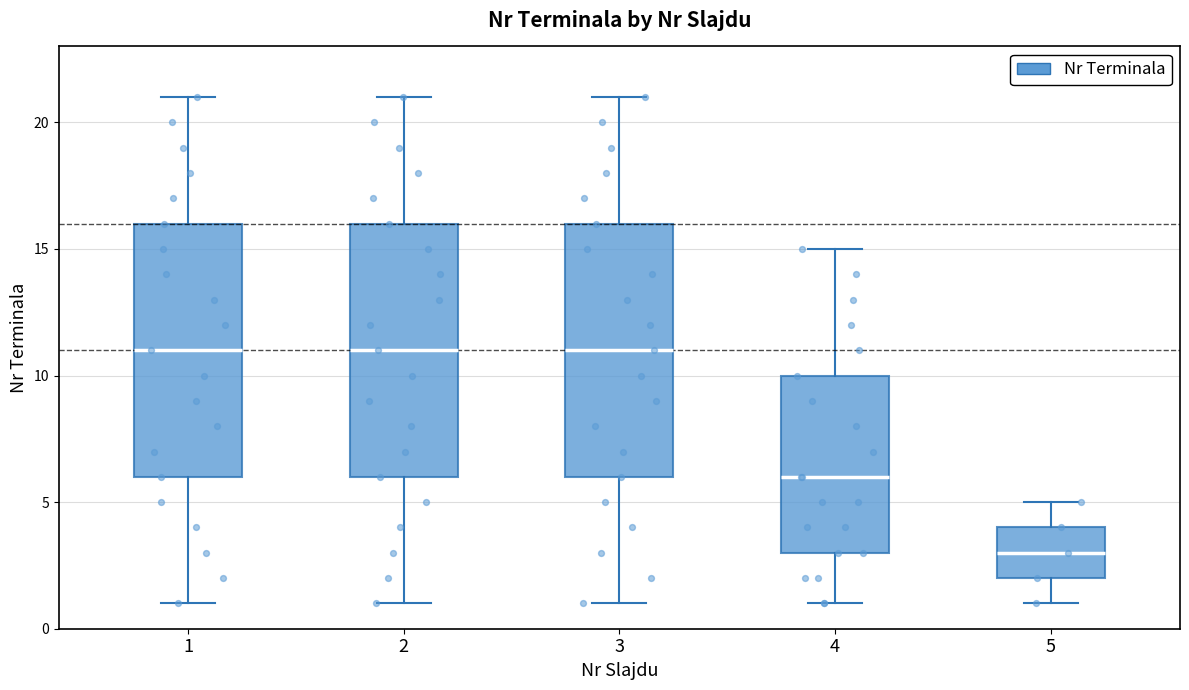

Which box has the lowest median line?

5